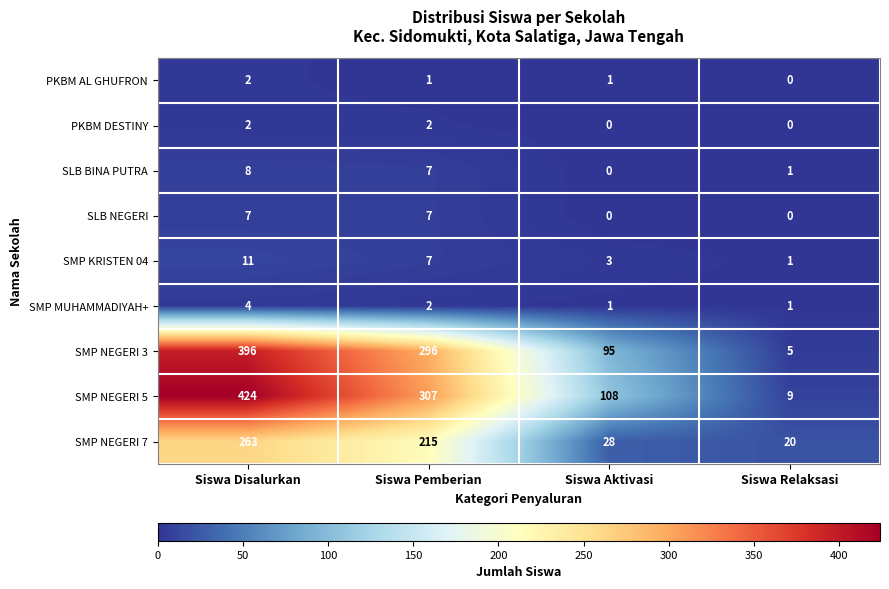

Which series has the largest range (max minus min)?

SMP NEGERI 5